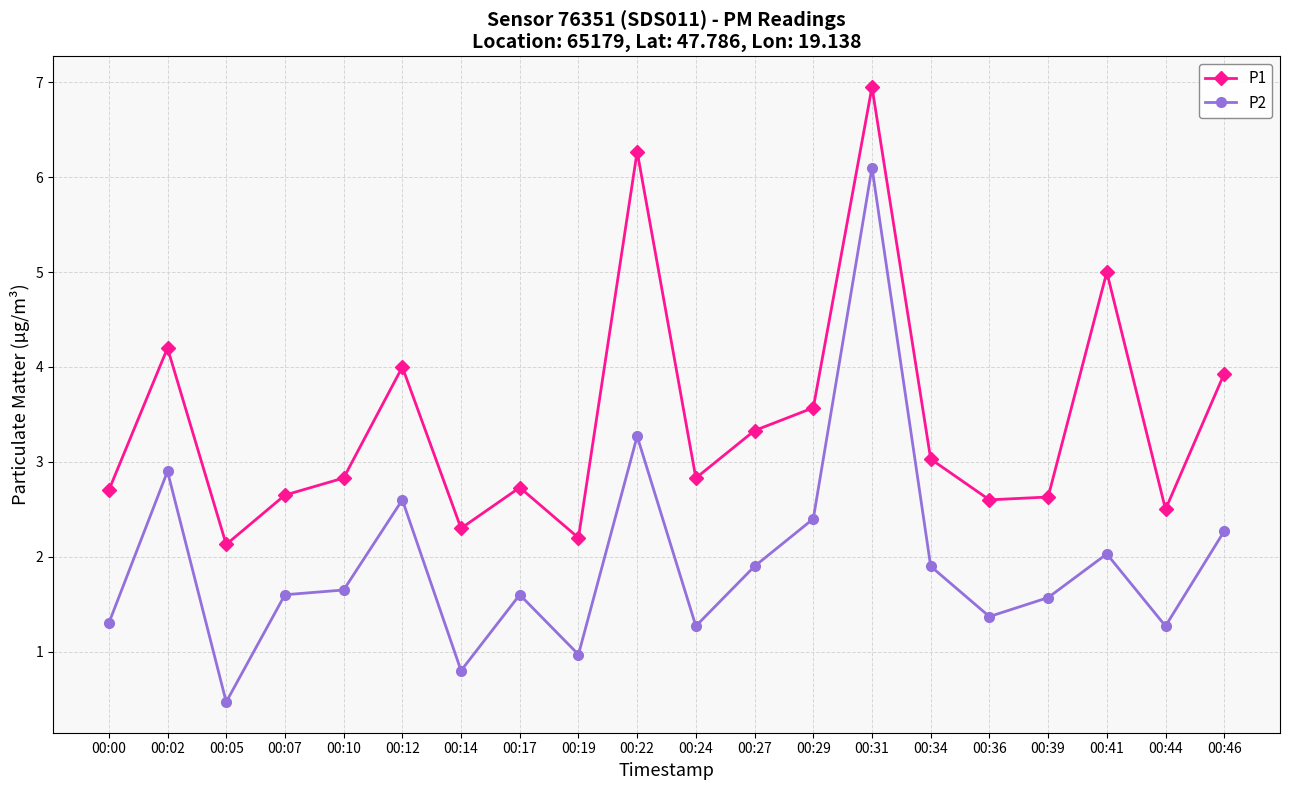

What is the smallest value displayed?

0.5